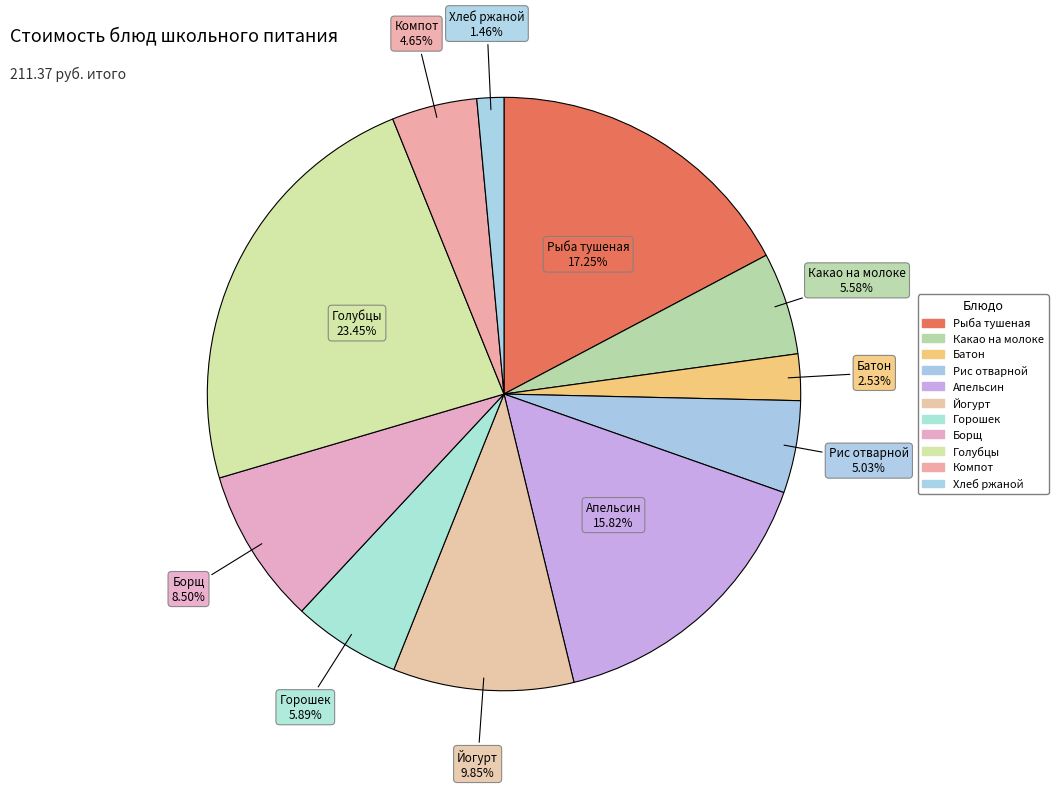

How many segments does this pie chart have?

11